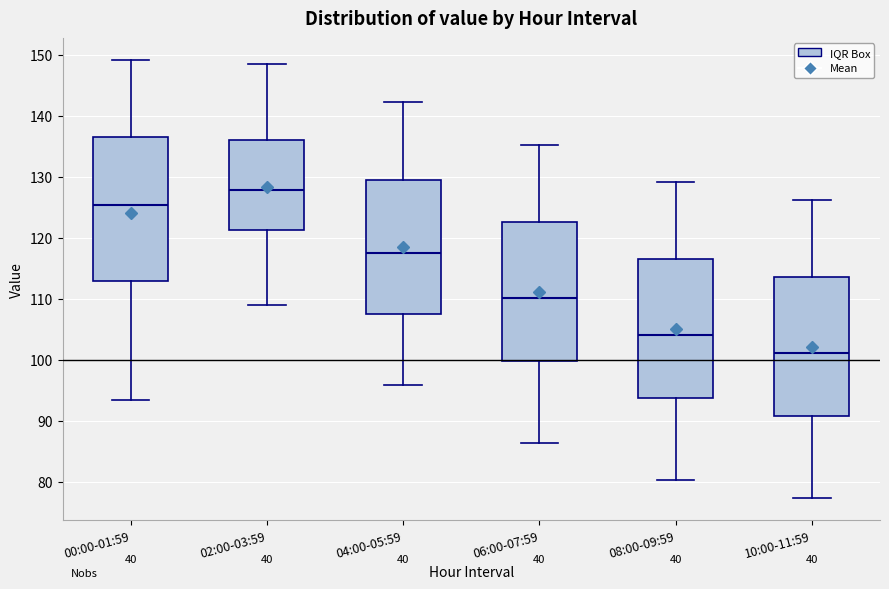

Reading left to right, read every box against the y-axis: the position of its median line, the range the box covers, and the ends of its whiskers. The values are not printed on the chart, so give them approximately, as read against the axis.

00:00-01:59: median 125, box 113 to 137, whiskers 93 to 149
02:00-03:59: median 128, box 121 to 136, whiskers 109 to 149
04:00-05:59: median 118, box 107 to 130, whiskers 96 to 142
06:00-07:59: median 110, box 100 to 123, whiskers 86 to 135
08:00-09:59: median 104, box 94 to 117, whiskers 80 to 129
10:00-11:59: median 101, box 91 to 114, whiskers 77 to 126